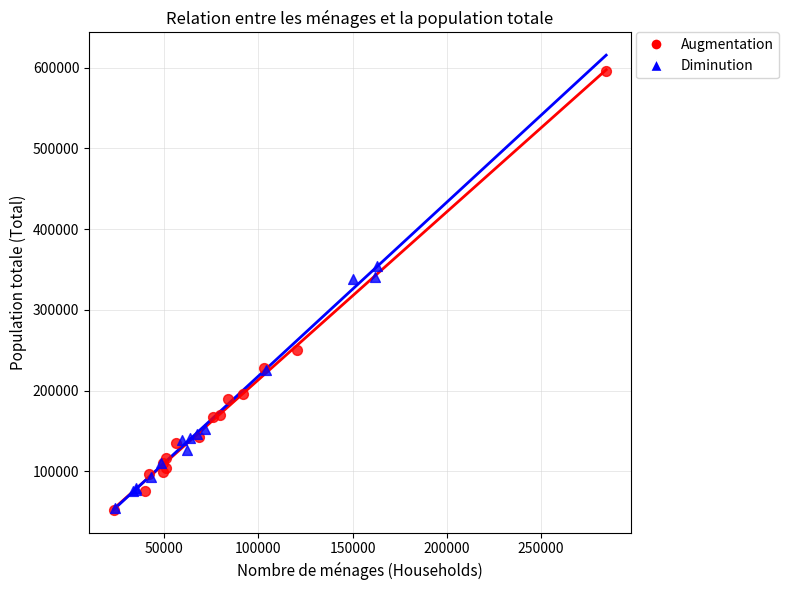

Which series has the largest Y range (max minus min)?

Augmentation